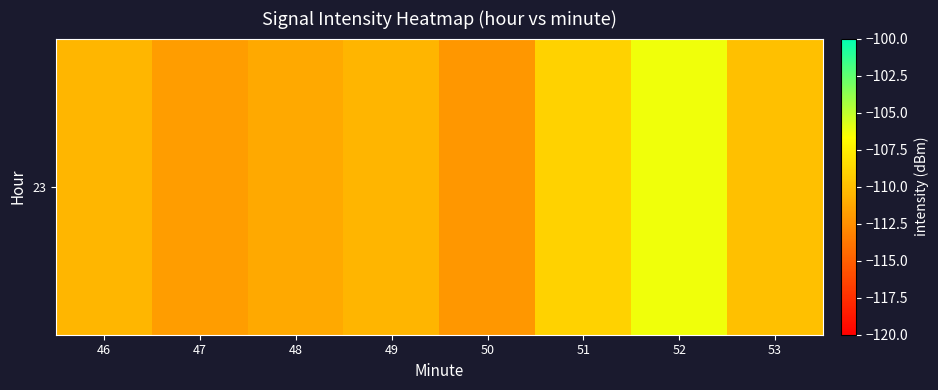

True or false: the data shows -110.5 at 49.

True